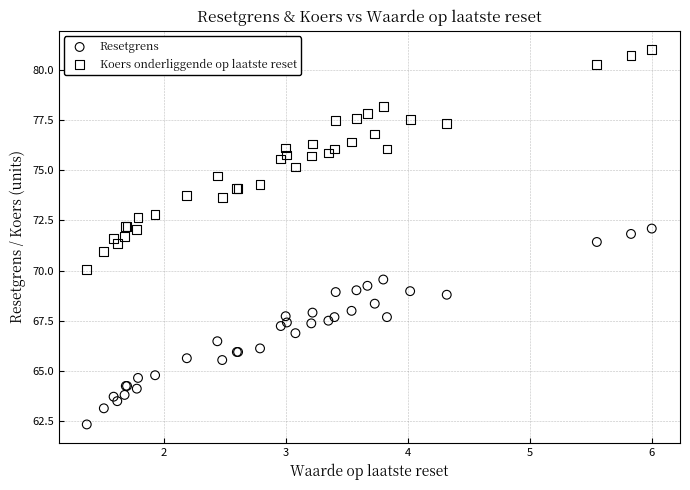

Which series contains the lowest Y value?

Resetgrens